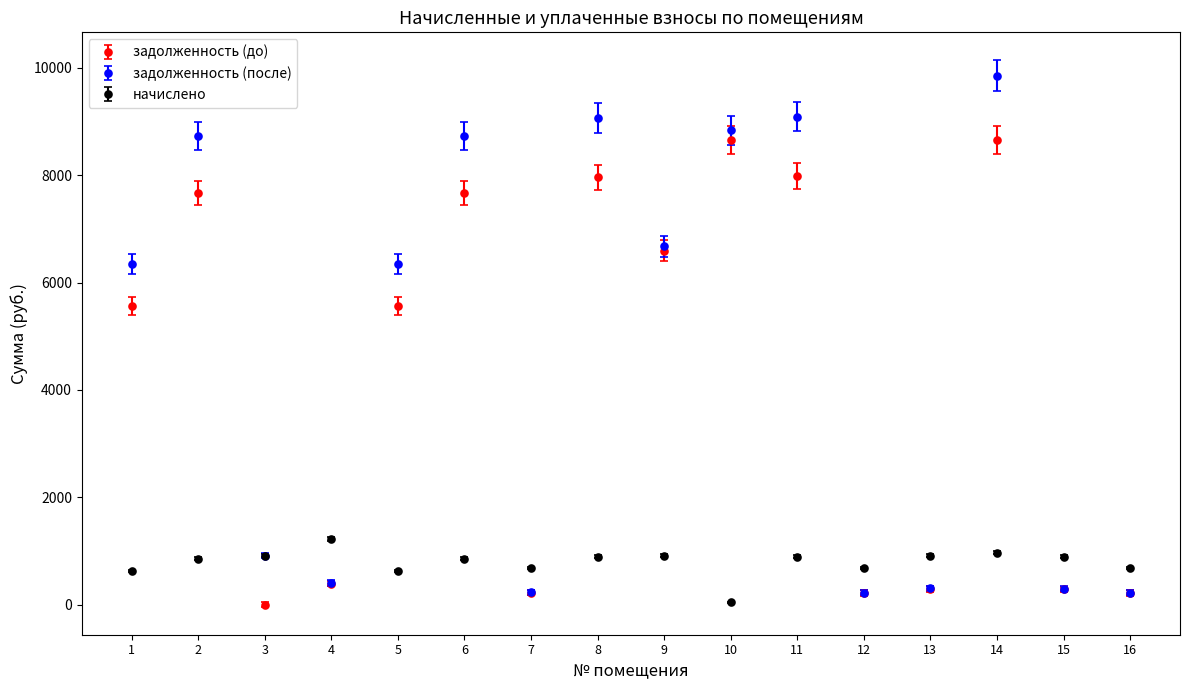

True or false: начислено has a value of 48.0 at 10.

True